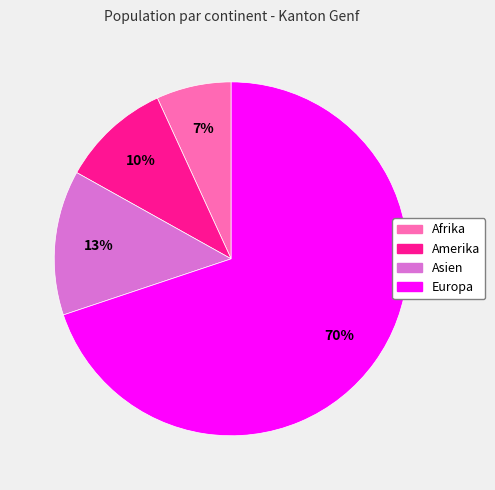

Is there a majority slice in this chart?

Yes